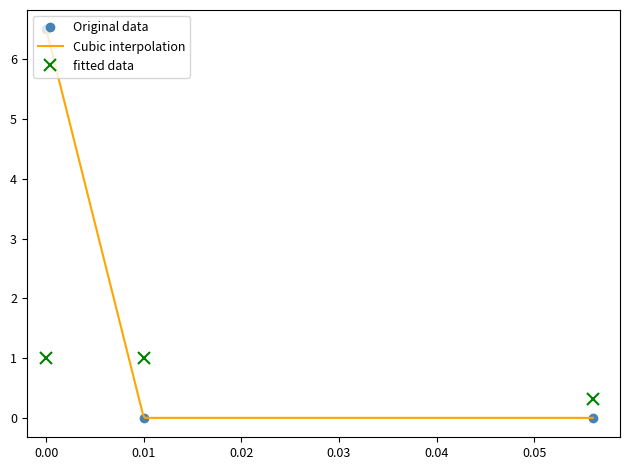

Is it true that Original data equals 6.5 at 0.00?

True